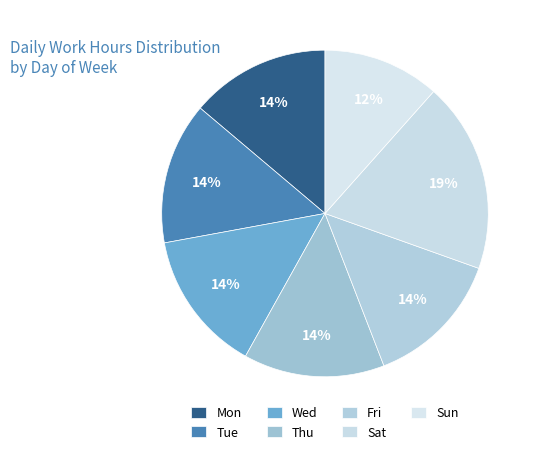

The Sat slice represents 32% of the pie. True or false?

False